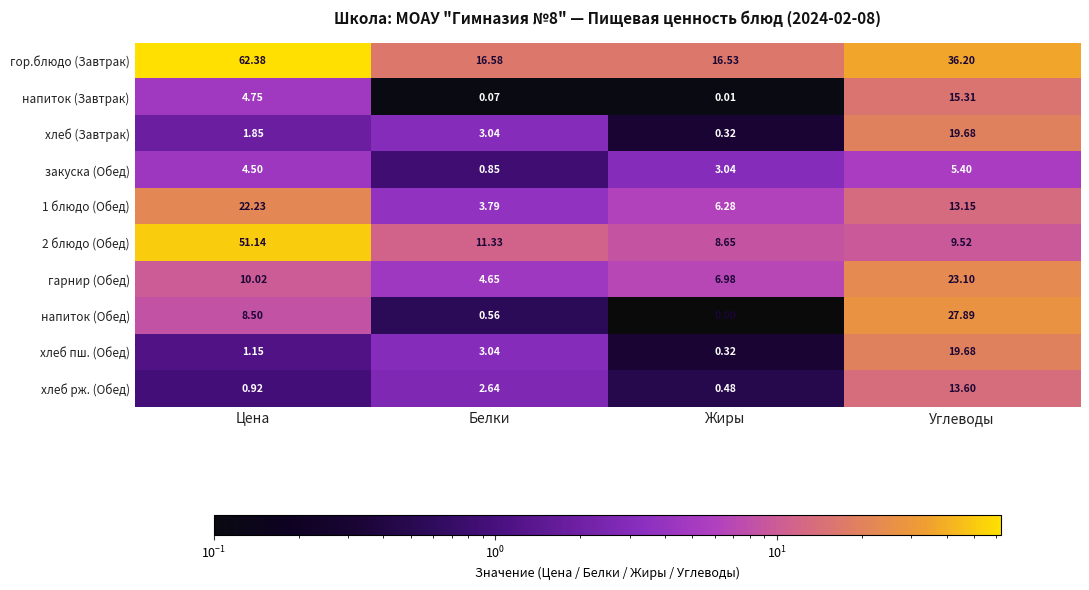

At which category is the sum across all series the highest?

Углеводы